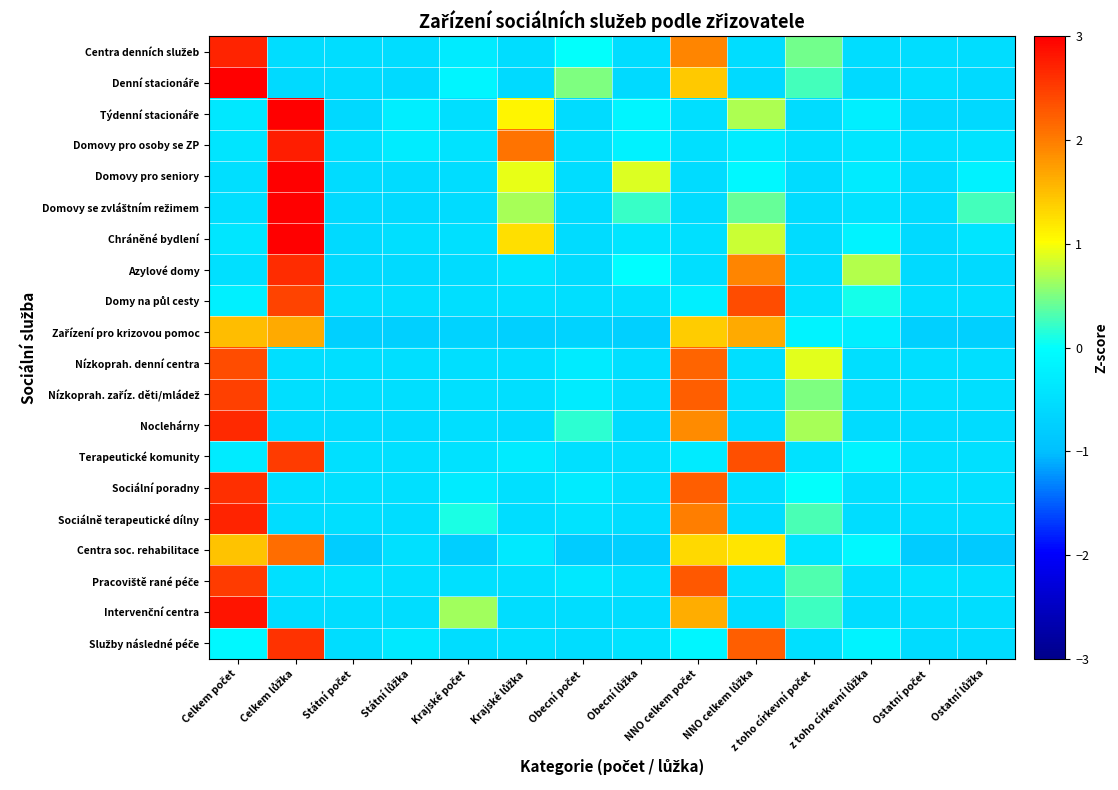

Which series changed the most between Ostatní počet and Ostatní lůžka?

Domovy se zvláštním režimem